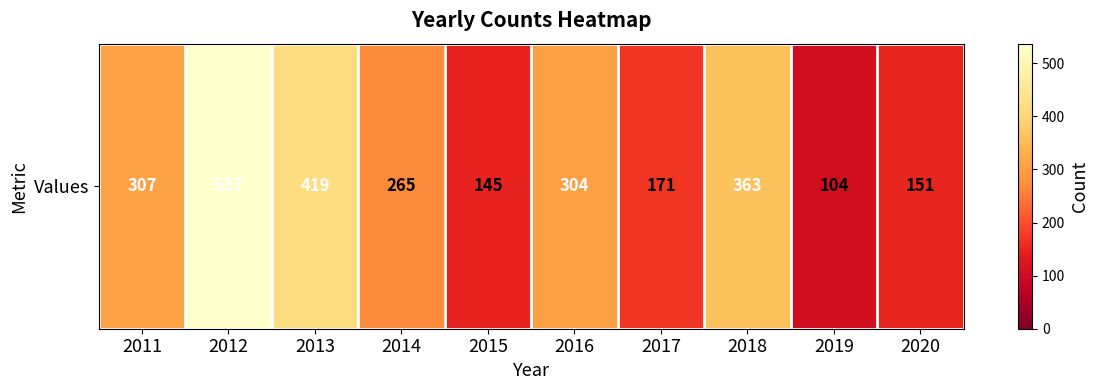

Where is the data nearest to the value 320?

2011